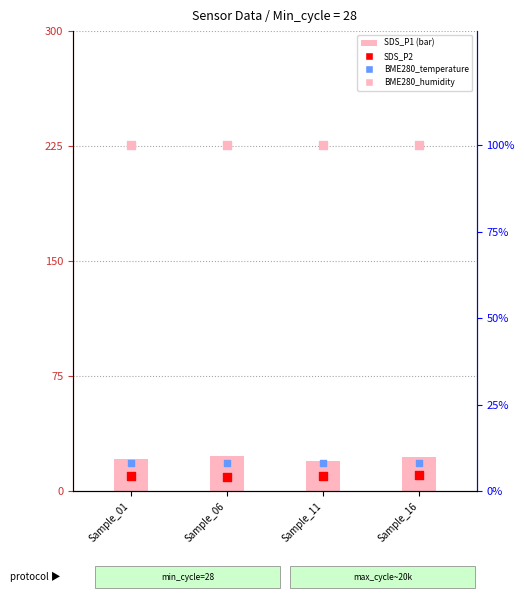

At how many categories does at least one series exceed 28?

4